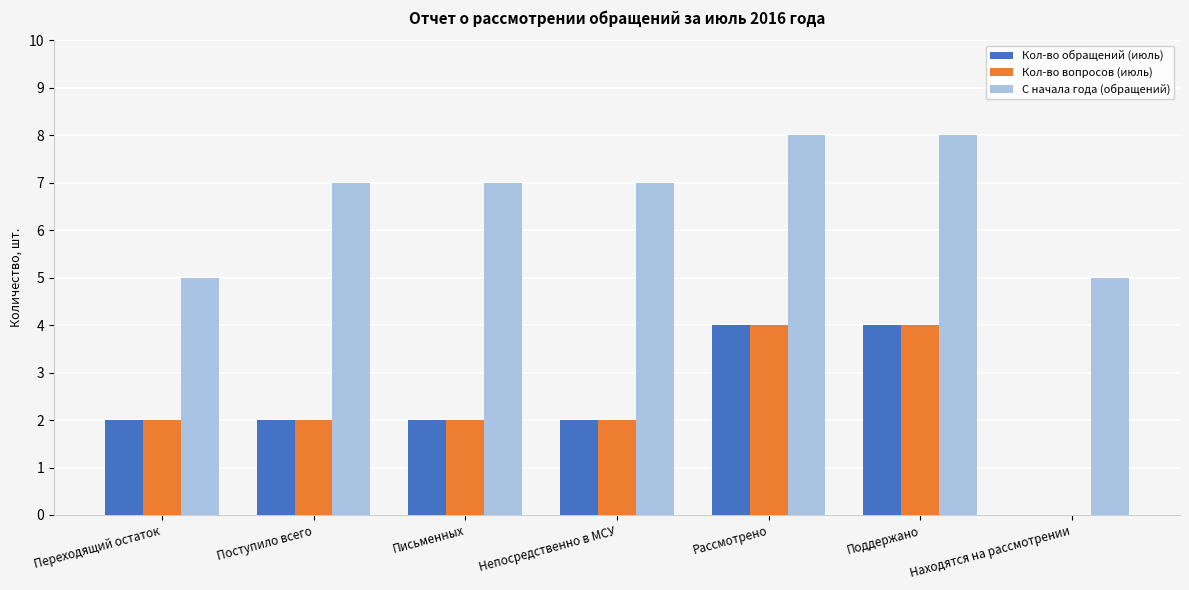

How many data points does each series have?

7